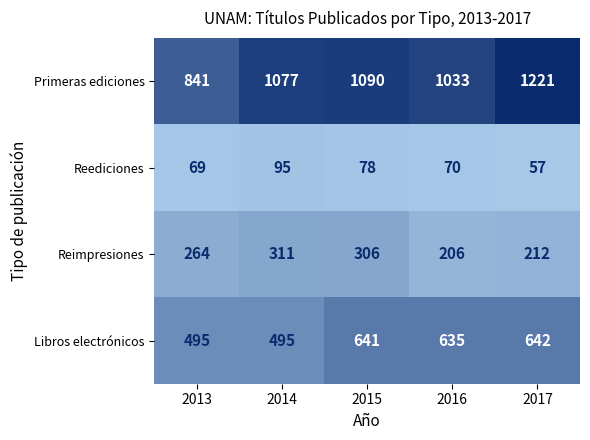

Reading left to right, list all the values displayed in this chart.

Primeras ediciones: 841	1077	1090	1033	1221
Reediciones: 69	95	78	70	57
Reimpresiones: 264	311	306	206	212
Libros electrónicos: 495	495	641	635	642